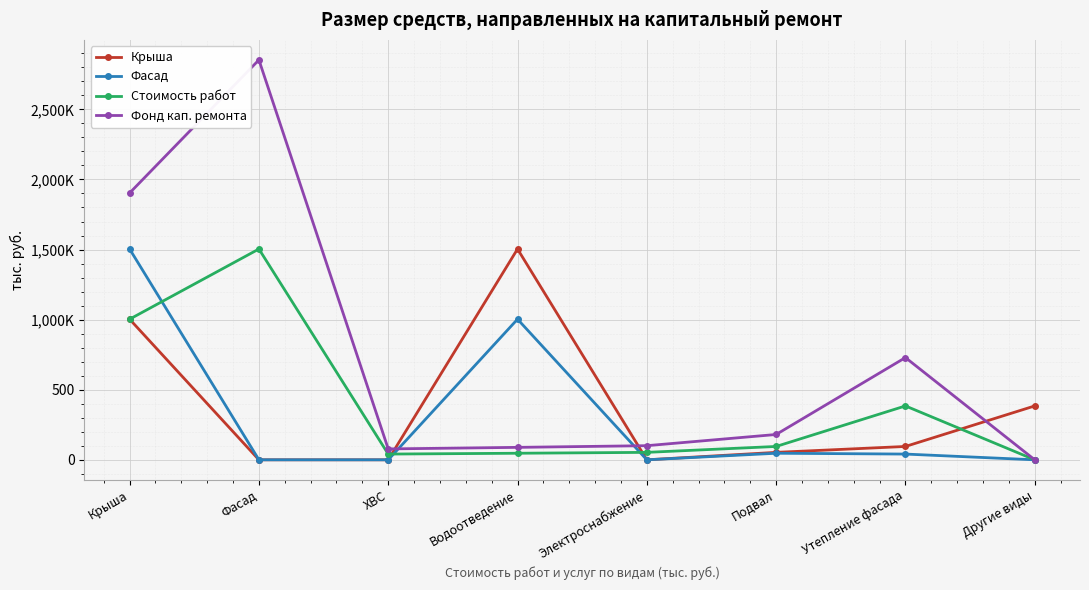

In Стоимость работ, how many points are higher than both neighbors (excluding endpoints)?

2